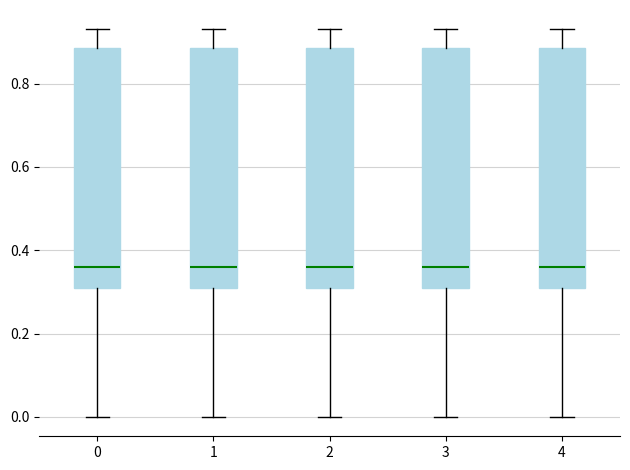

Reading left to right, read every box against the y-axis: the position of its median line, the range the box covers, and the ends of its whiskers. The values are not printed on the chart, so give them approximately, as read against the axis.

0: median 0.36, box 0.32 to 0.88, whiskers 0.00 to 0.94
1: median 0.36, box 0.32 to 0.88, whiskers 0.00 to 0.94
2: median 0.36, box 0.32 to 0.88, whiskers 0.00 to 0.94
3: median 0.36, box 0.32 to 0.88, whiskers 0.00 to 0.94
4: median 0.36, box 0.32 to 0.88, whiskers 0.00 to 0.94